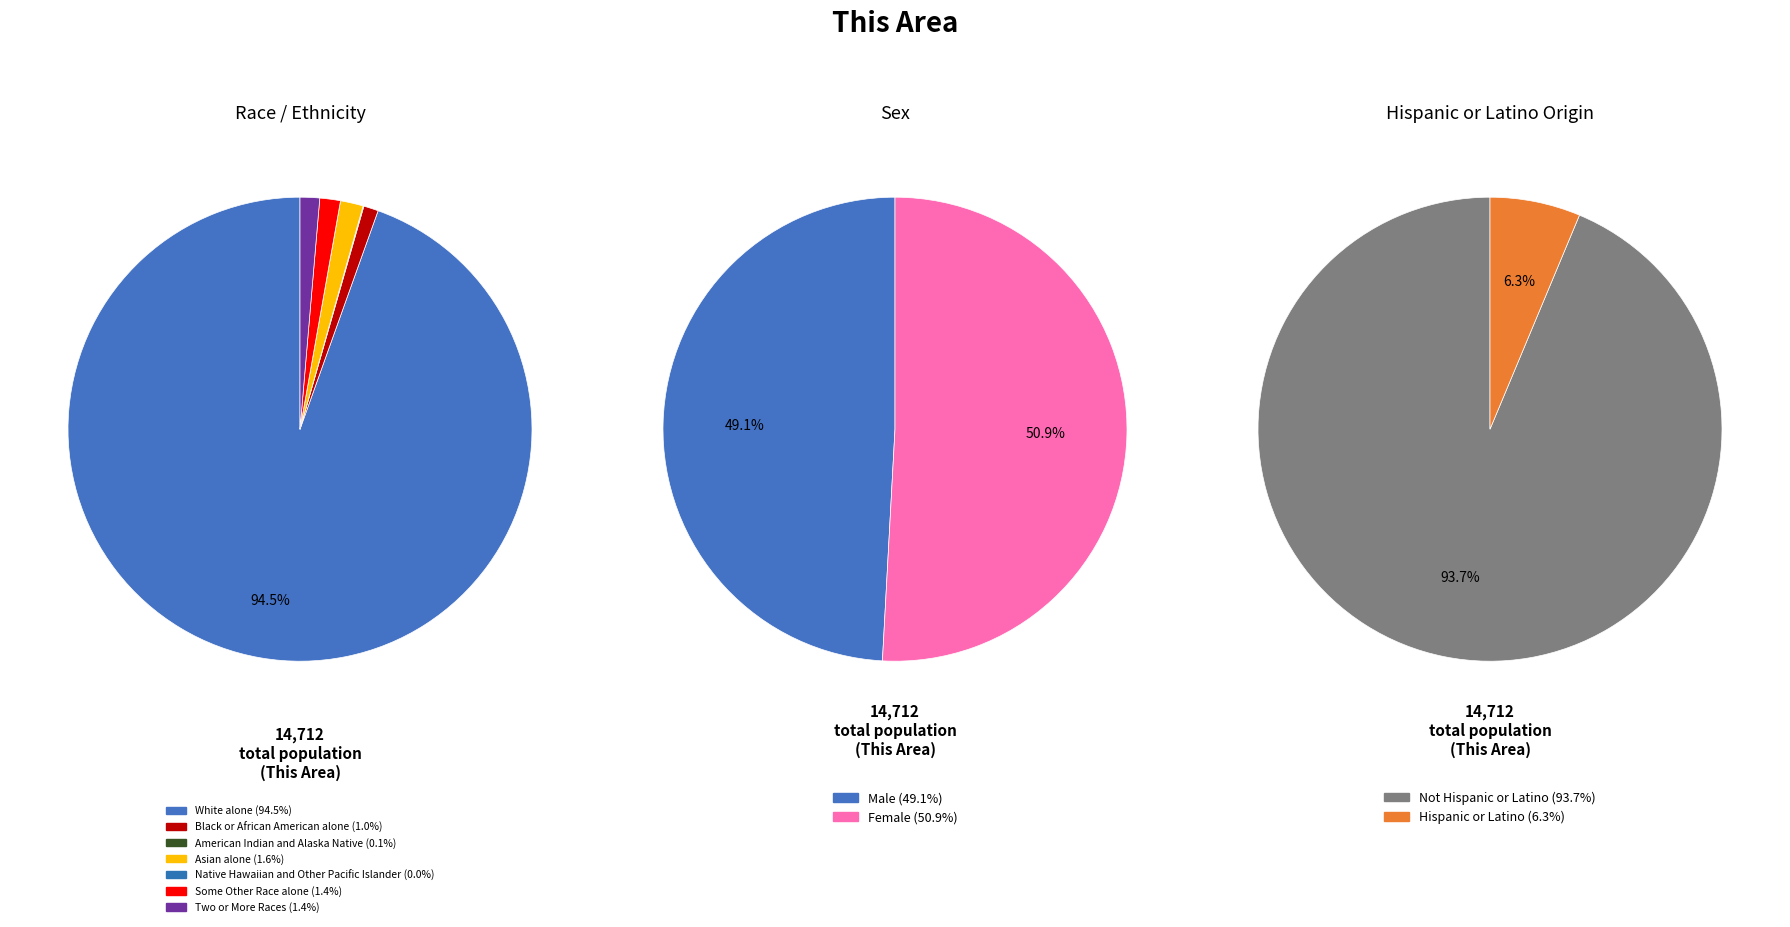

What is the total percentage of Asian alone and White alone?

96.1%